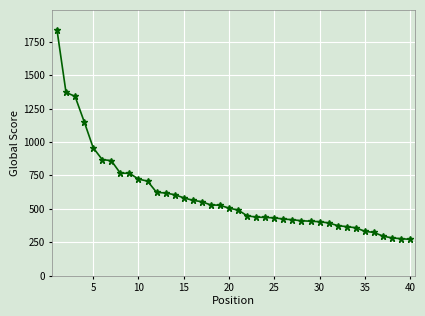

What is the sum of all values?

24029